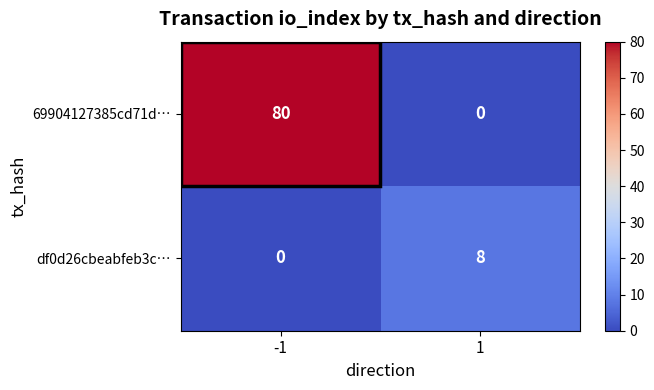

What is the average value of the 69904127385cd71d… series?

40